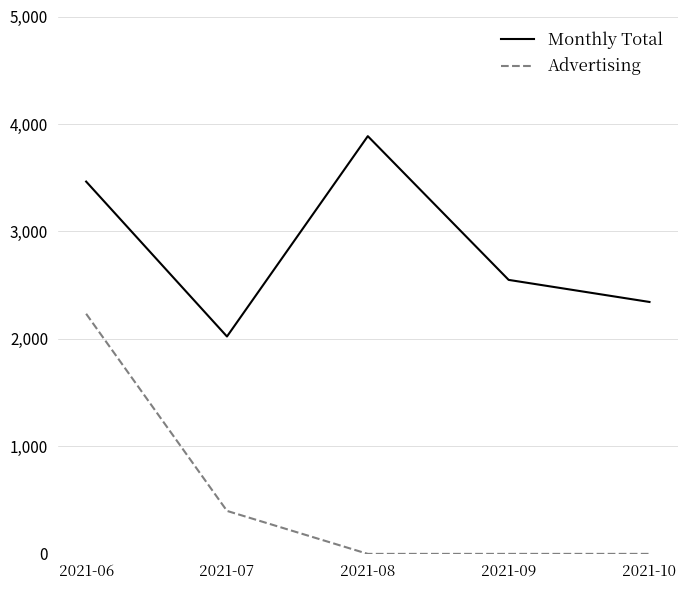

Where is Advertising nearest to the value 1117?

2021-07